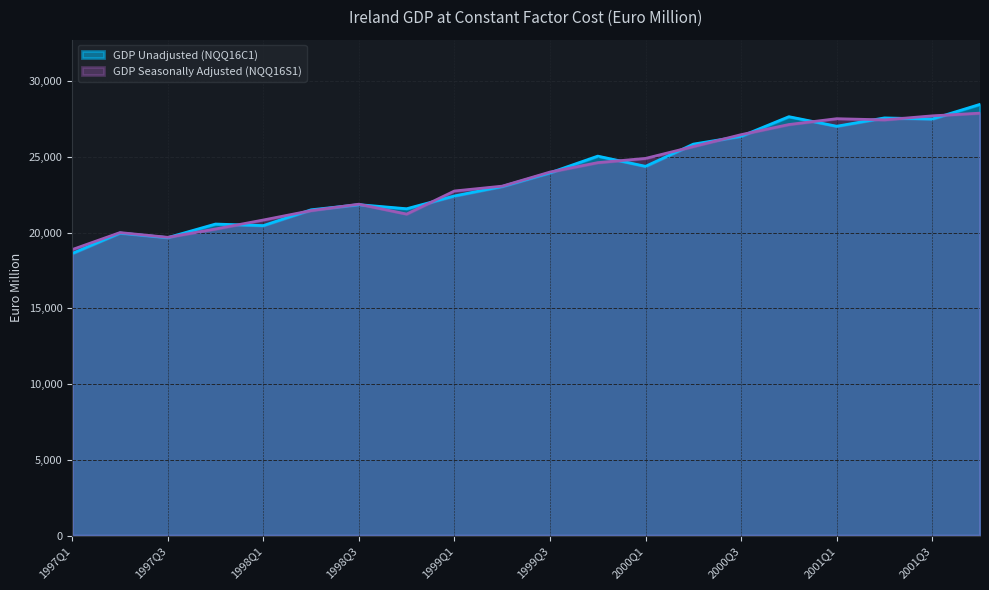

Which series has the largest total across all categories?

GDP Unadjusted (NQQ16C1)